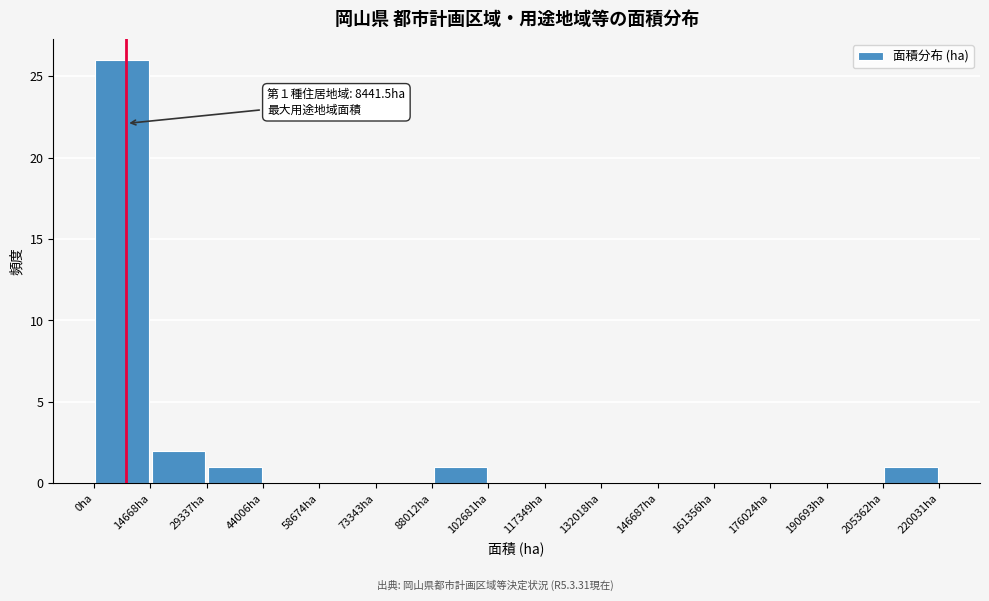

Which range on the x-axis has the tallest bar?

0 to 14000